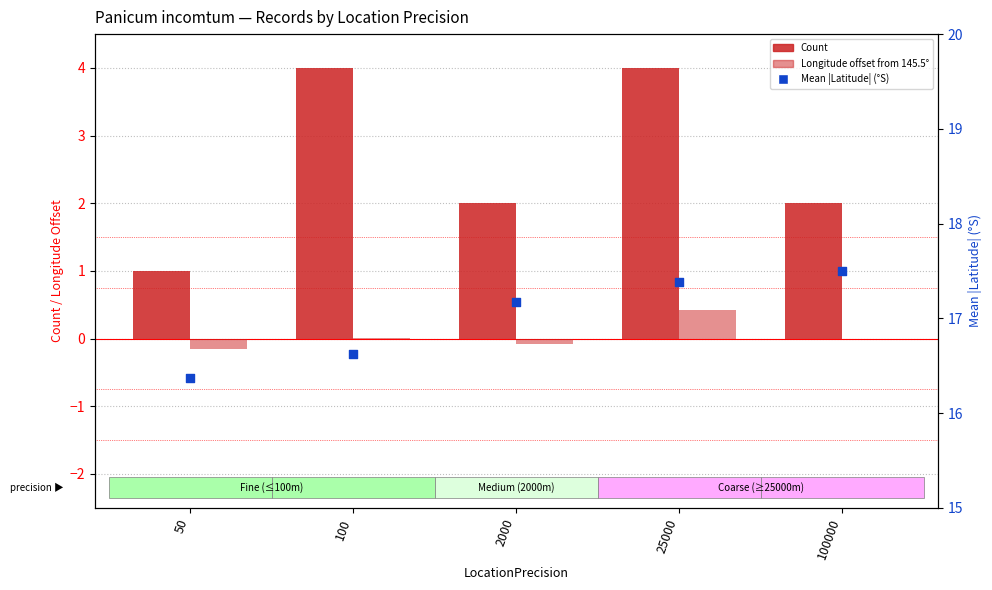

What is the total value across all series at 100000?

19.5